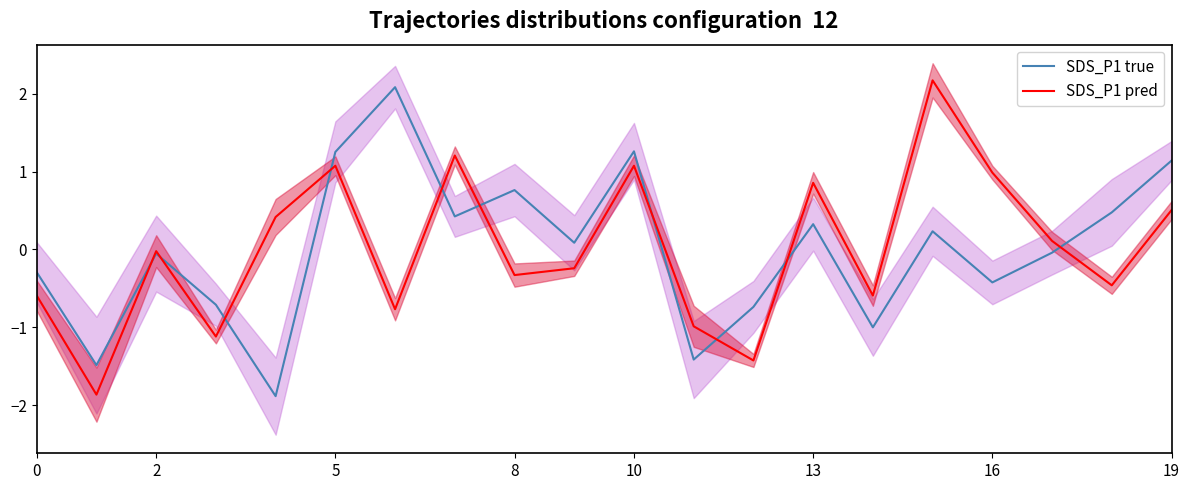

What are all the series names shown in the legend?

SDS_P1 true, SDS_P1 pred